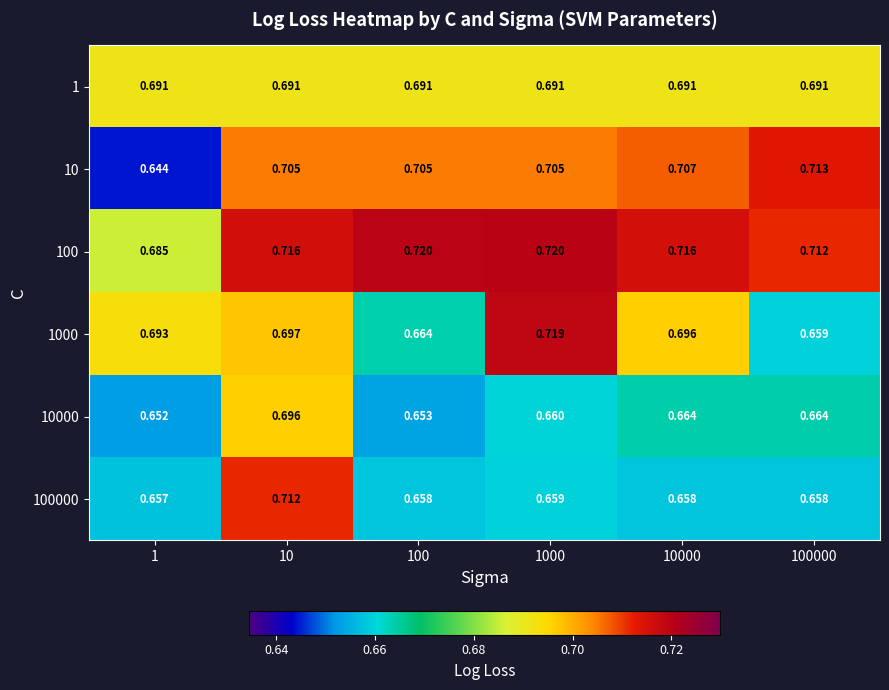

How many distinct data groups are displayed?

6